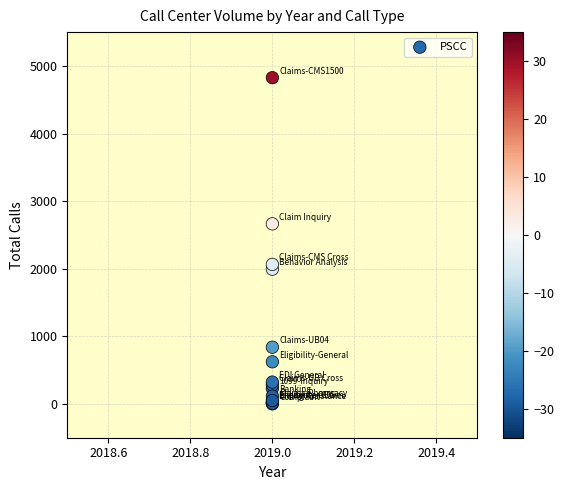

What Y value in the scatter plot is closest to 2413?

2664